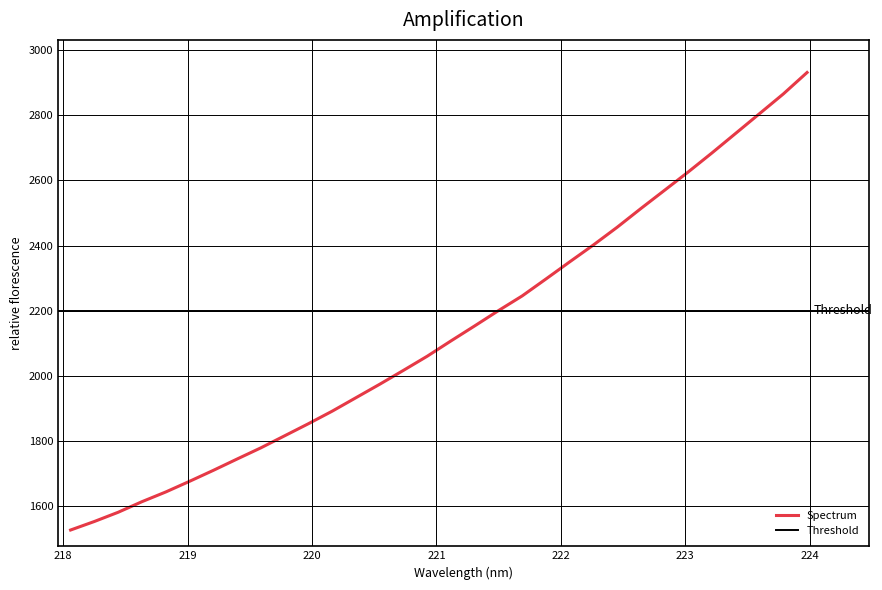

Reading left to right, extract all data points from this chart.

1527.5	1553.7	1582.0	1614.4	1644.2	1676.8	1710.5	1745.2	1779.5	1816.5	1853.6	1892.0	1933.3	1974.6	2017.2	2060.6	2107.6	2153.7	2200.5	2245.6	2297.6	2350.1	2402.0	2456.3	2513.8	2569.9	2626.3	2684.7	2744.7	2804.9	2865.1	2930.9